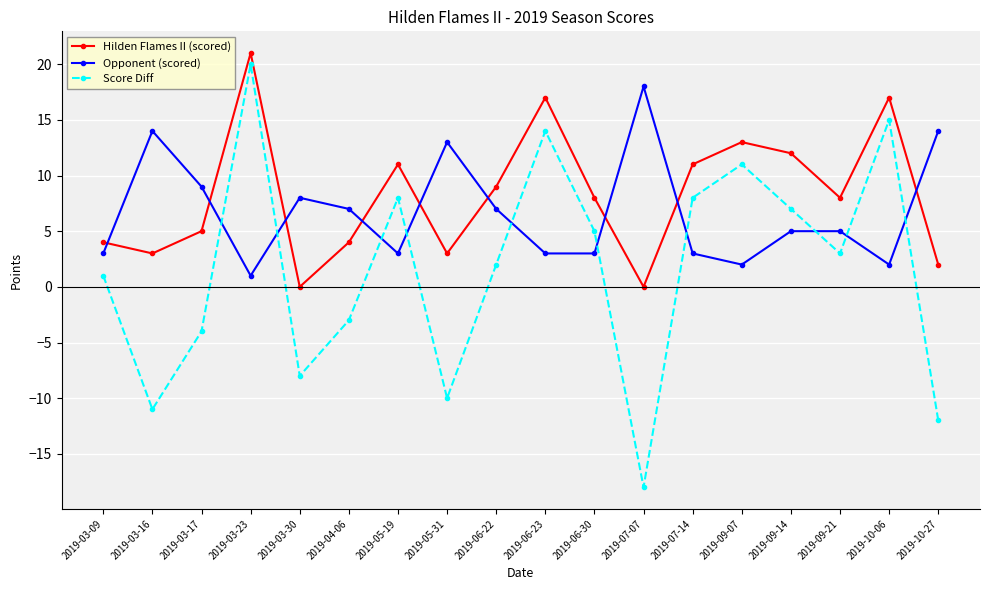

How many series are shown in this chart?

3